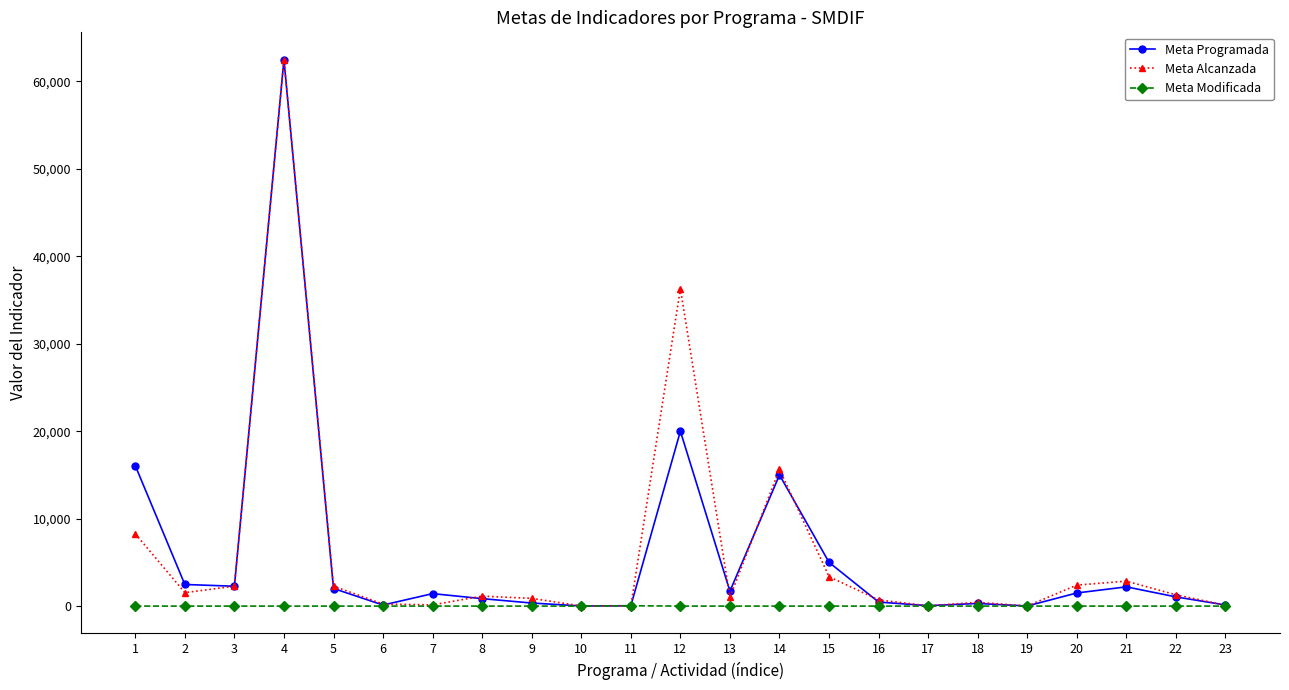

True or false: Meta Alcanzada has more than 2 points higher than both neighbors.

True